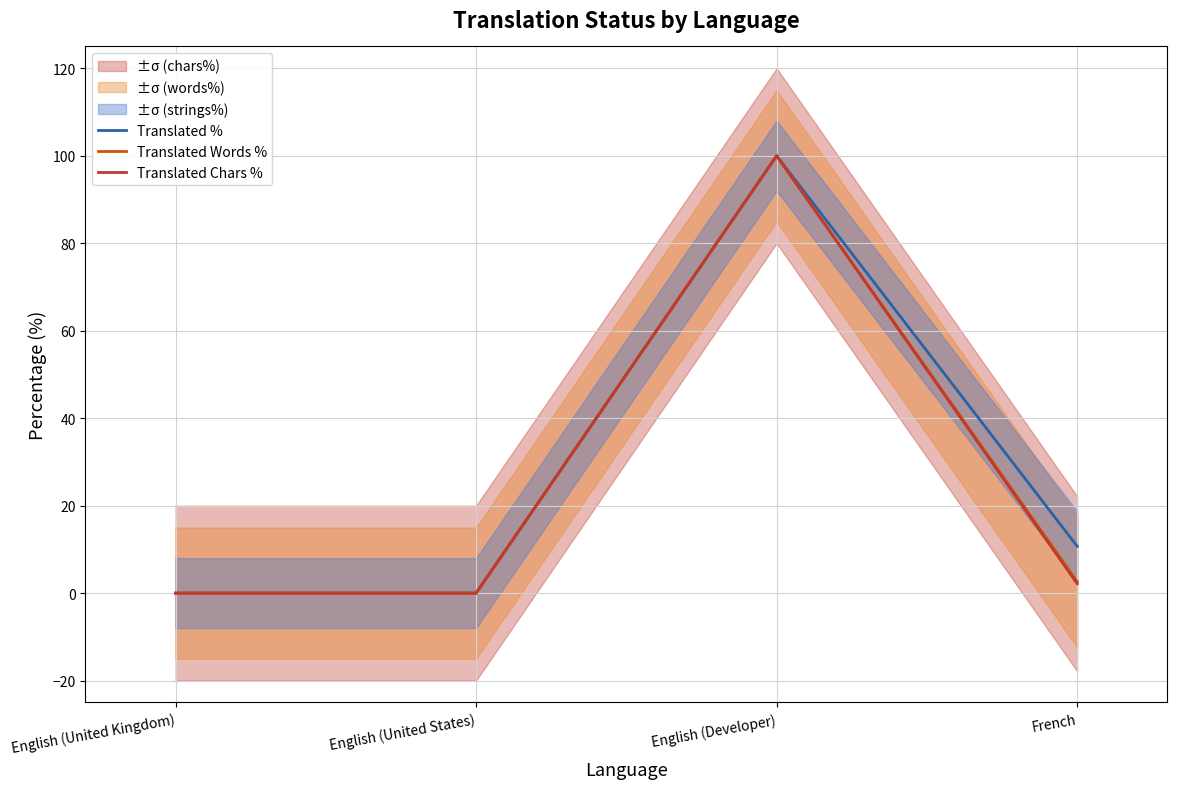

What is the maximum value for Translated Words %?

100.0